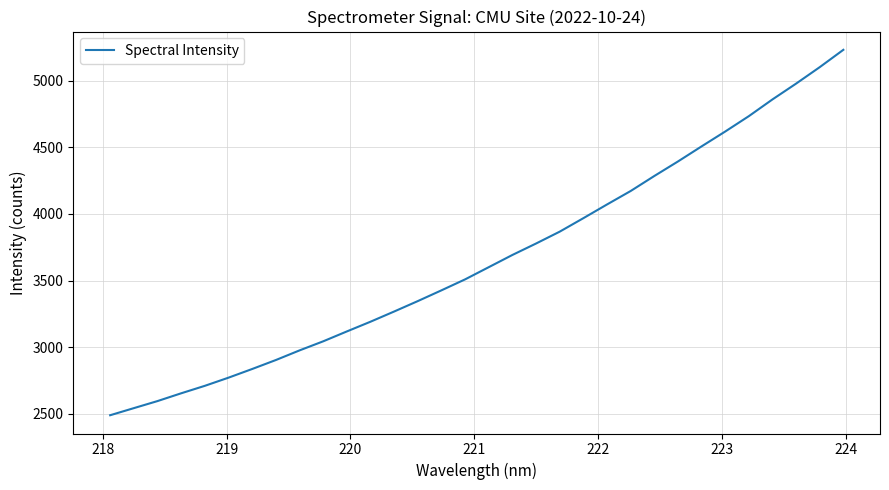

What is the minimum value shown in the chart?

2489.1